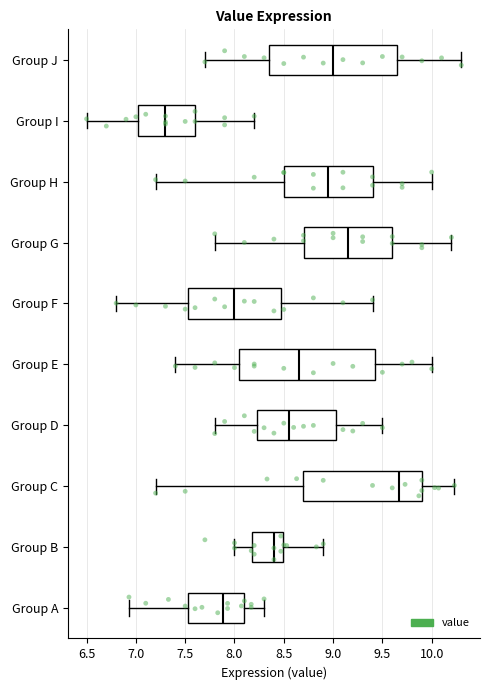

Reading bottom to top, read every box against the x-axis: the position of its median line, the range the box covers, and the ends of its whiskers. The values are not printed on the chart, so give them approximately, as read against the axis.

Group A: median 7.90, box 7.55 to 8.10, whiskers 6.95 to 8.30
Group B: median 8.40, box 8.20 to 8.50, whiskers 8.00 to 8.90
Group C: median 9.65, box 8.70 to 9.90, whiskers 7.20 to 10.25
Group D: median 8.55, box 8.25 to 9.05, whiskers 7.80 to 9.50
Group E: median 8.65, box 8.05 to 9.45, whiskers 7.40 to 10.00
Group F: median 8.00, box 7.55 to 8.50, whiskers 6.80 to 9.40
Group G: median 9.15, box 8.70 to 9.60, whiskers 7.80 to 10.20
Group H: median 8.95, box 8.50 to 9.40, whiskers 7.20 to 10.00
Group I: median 7.30, box 7.05 to 7.60, whiskers 6.50 to 8.20
Group J: median 9.00, box 8.35 to 9.65, whiskers 7.70 to 10.30